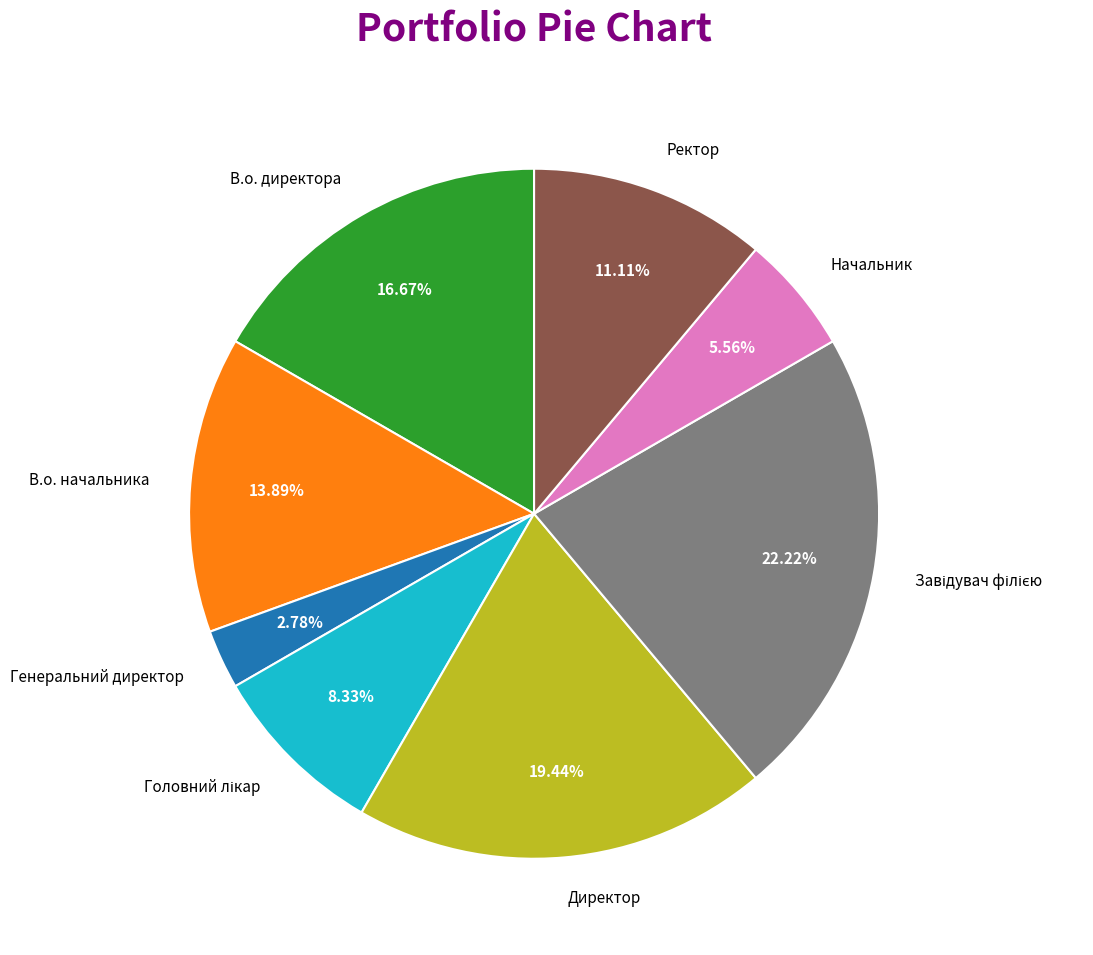

Is there a majority slice in this chart?

No